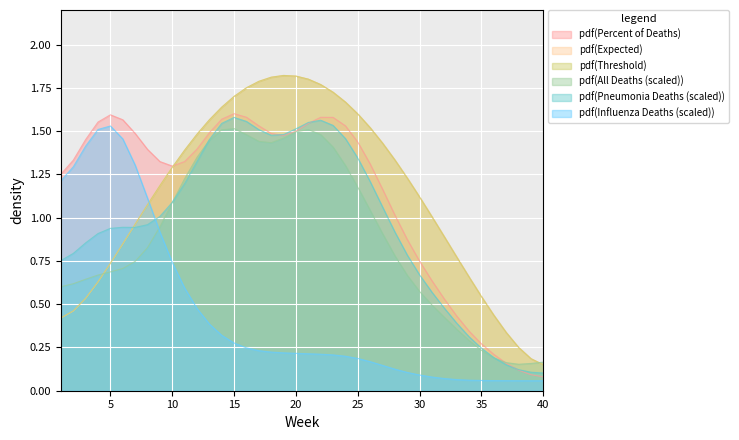

True or false: pdf(Threshold) has a value of 0.3 at 35.

False